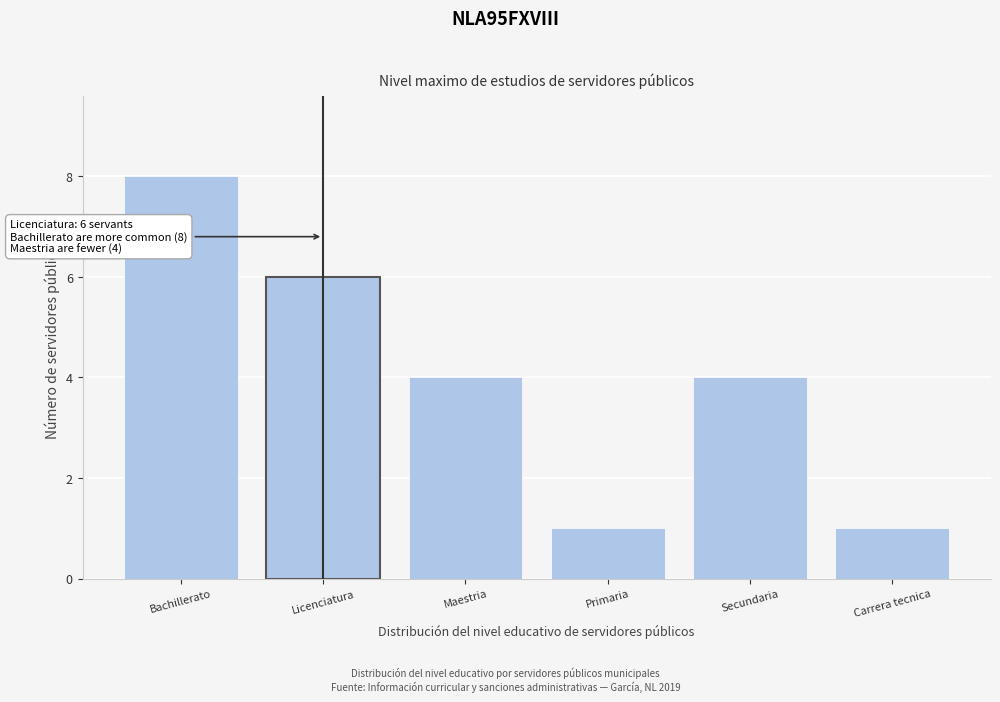

Reading left to right, transcribe all the data shown in this chart.

8	6	4	1	4	1